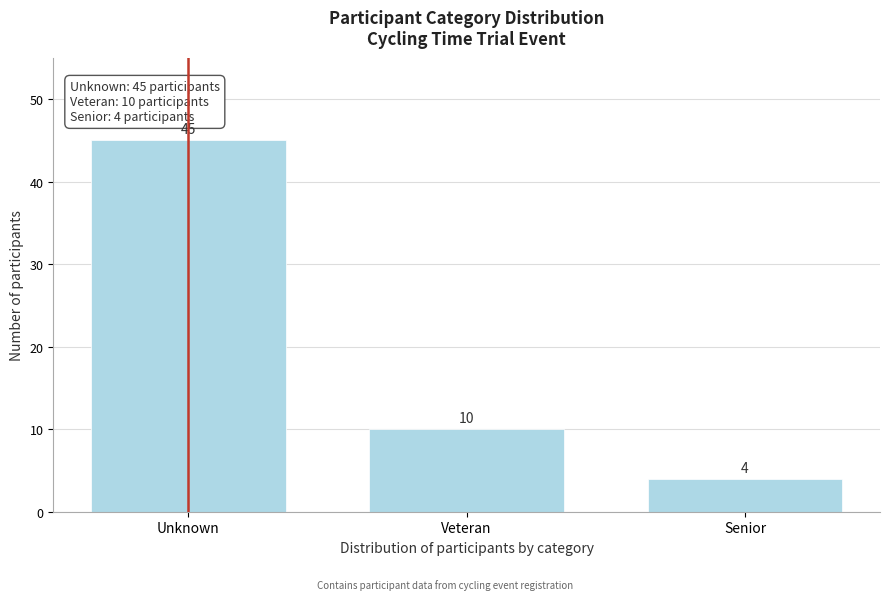

Reading right to left, list all the values displayed in this chart.

4	10	45